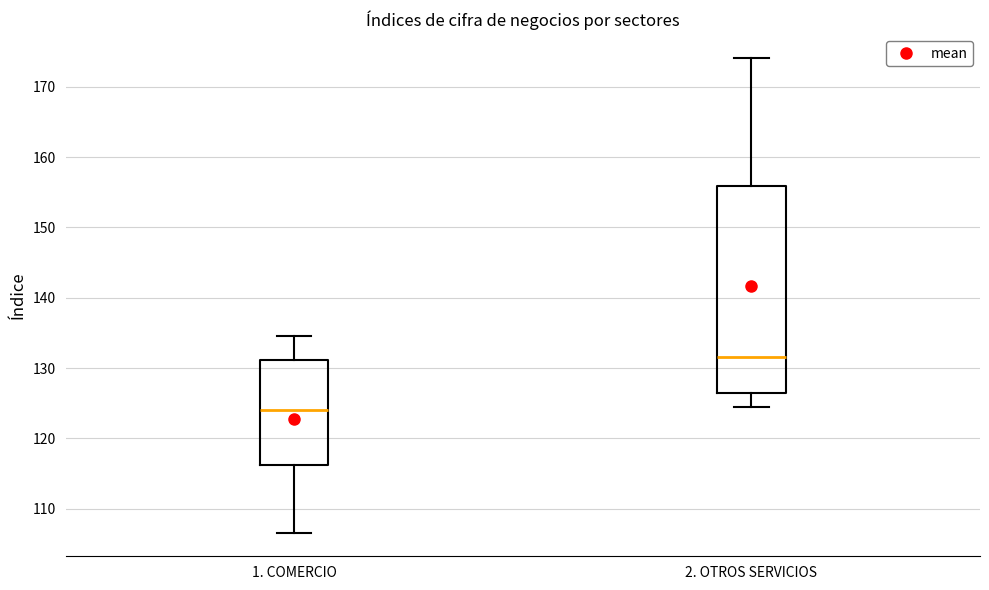

Reading left to right, transcribe this box plot: for each box, give where its median line is, the range the box spans, and where its two whiskers end, as read against the y-axis. The values are not printed on the chart, so give them approximately, as read against the axis.

1. COMERCIO: median 124, box 116 to 131, whiskers 107 to 135
2. OTROS SERVICIOS: median 132, box 126 to 156, whiskers 124 to 174